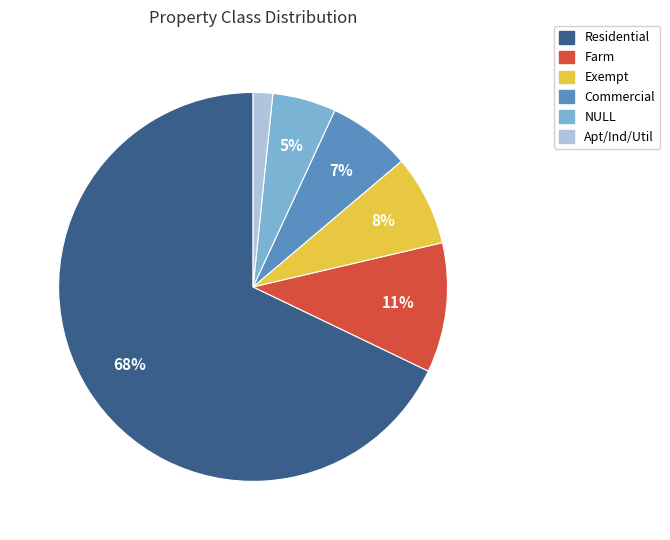

Is there any slice that represents more than half of the pie?

Yes